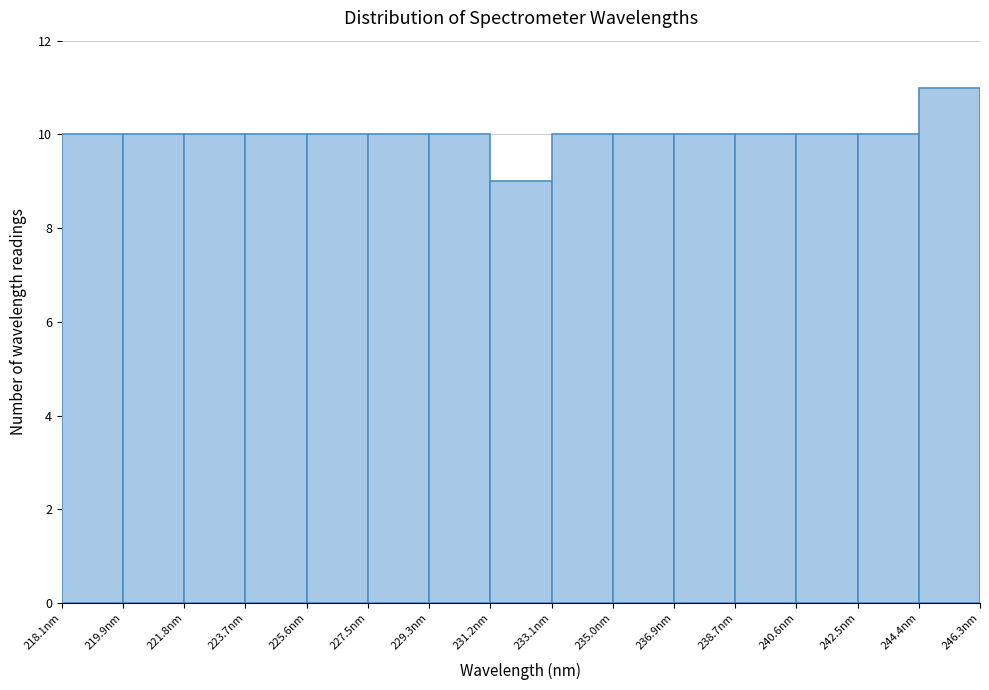

Which range on the x-axis has the tallest bar?

244.4 to 246.2